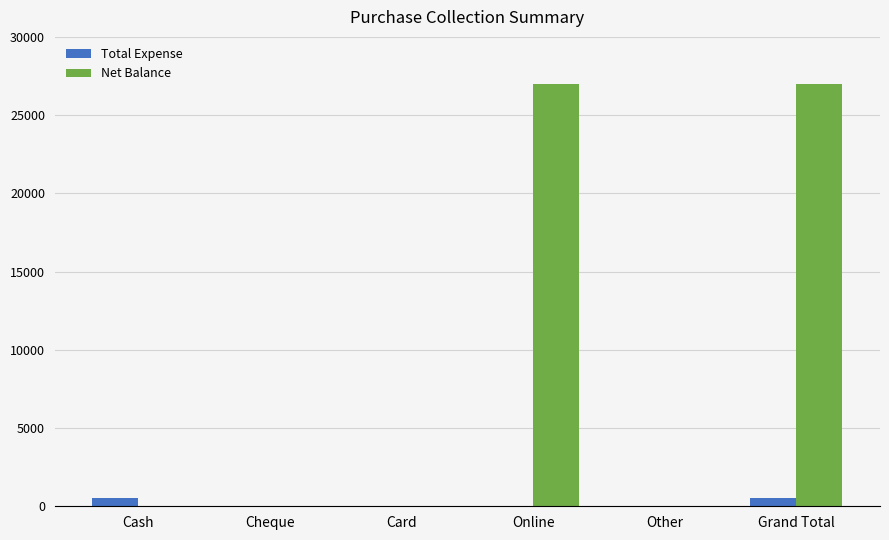

How many distinct data groups are displayed?

2